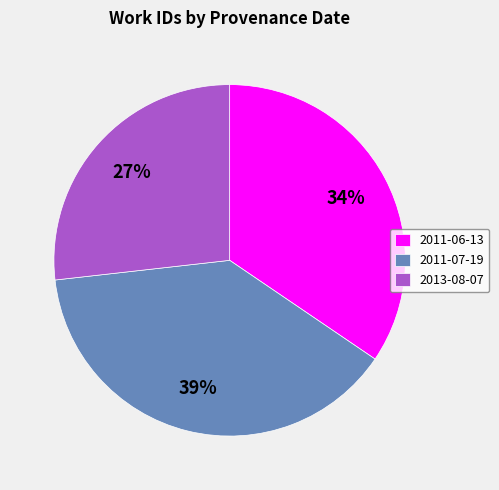

Which slice is the largest?

2011-07-19